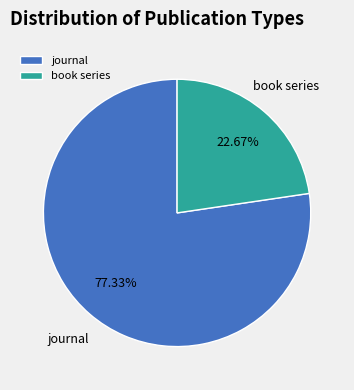

Does book series represent more than half of the total?

No